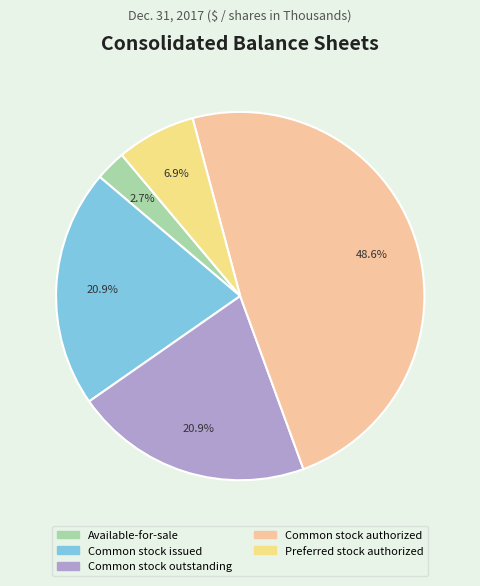

What is the change in value from Common stock authorized to Preferred stock authorized?

-60000